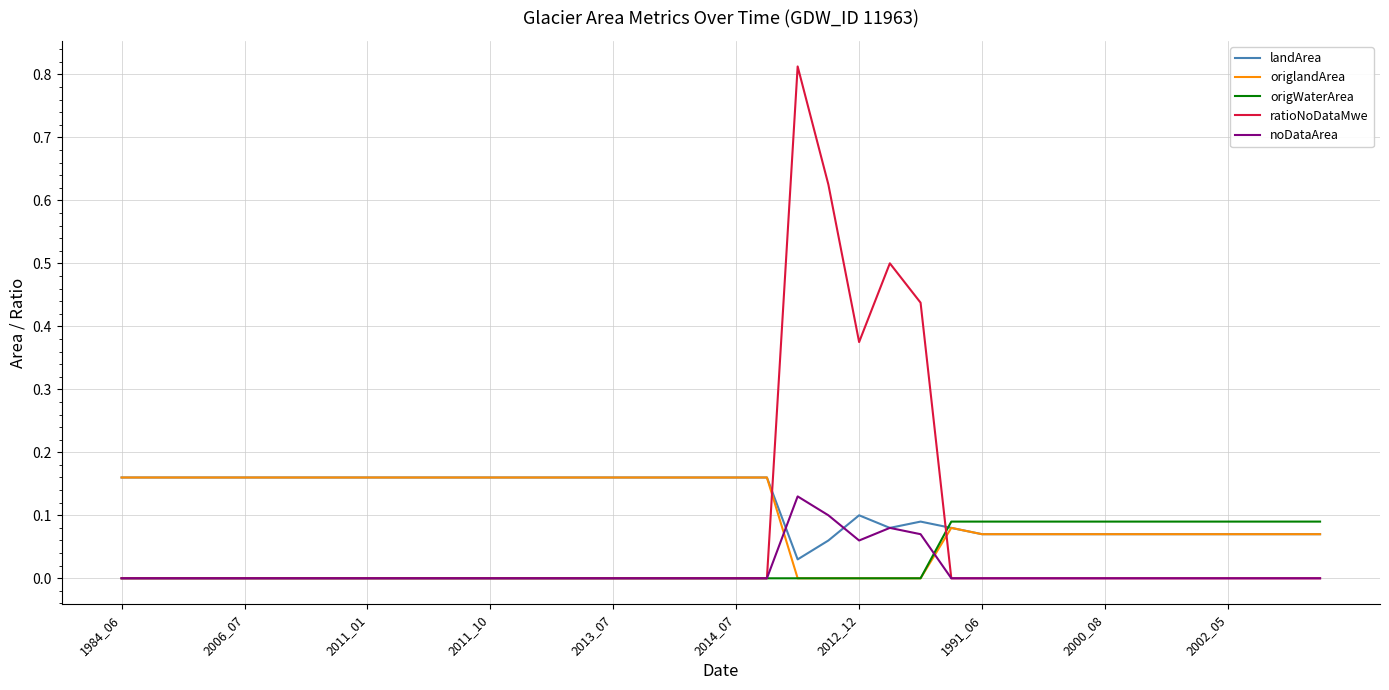

Which series has the largest range (max minus min)?

ratioNoDataMwe